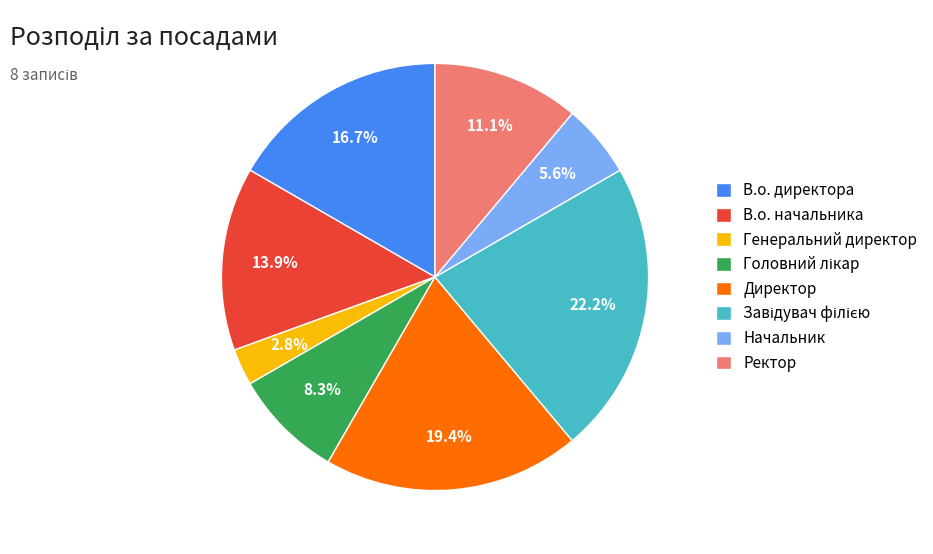

Which slice is the smallest?

Генеральний директор